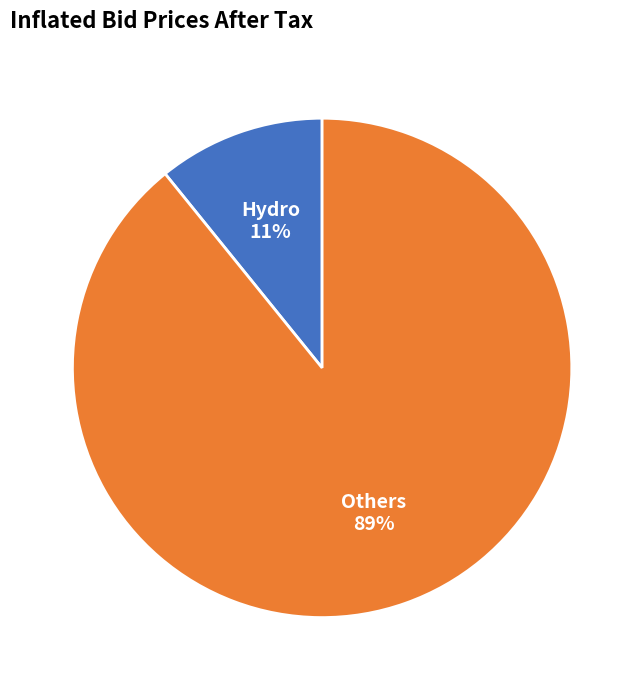

Is the sum of Hydro and Others greater than half?

Yes